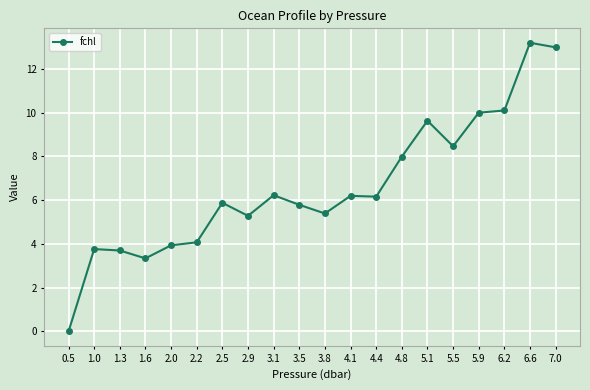

What is the change in value from 1.0 to 2.5?

+2.1